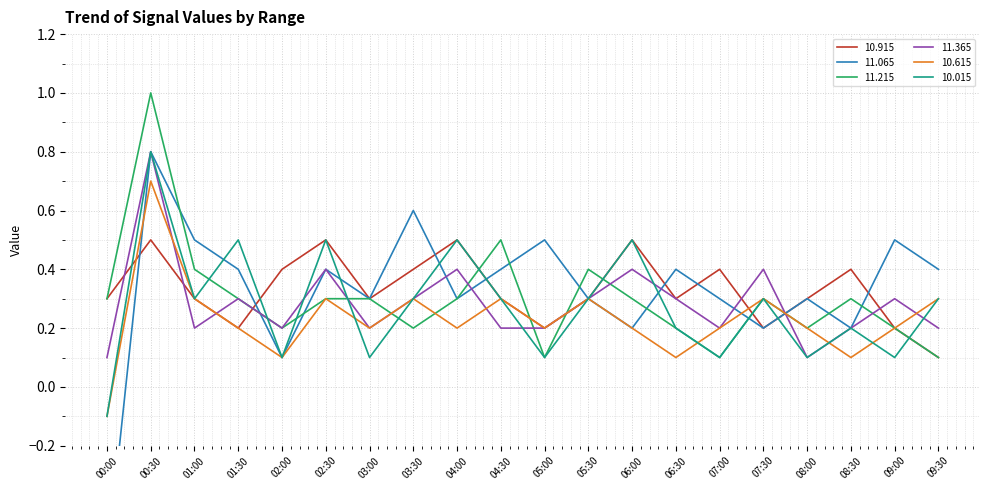

List the series in order of their peak value, lowest first.

10.915, 10.615, 11.065, 11.365, 10.015, 11.215